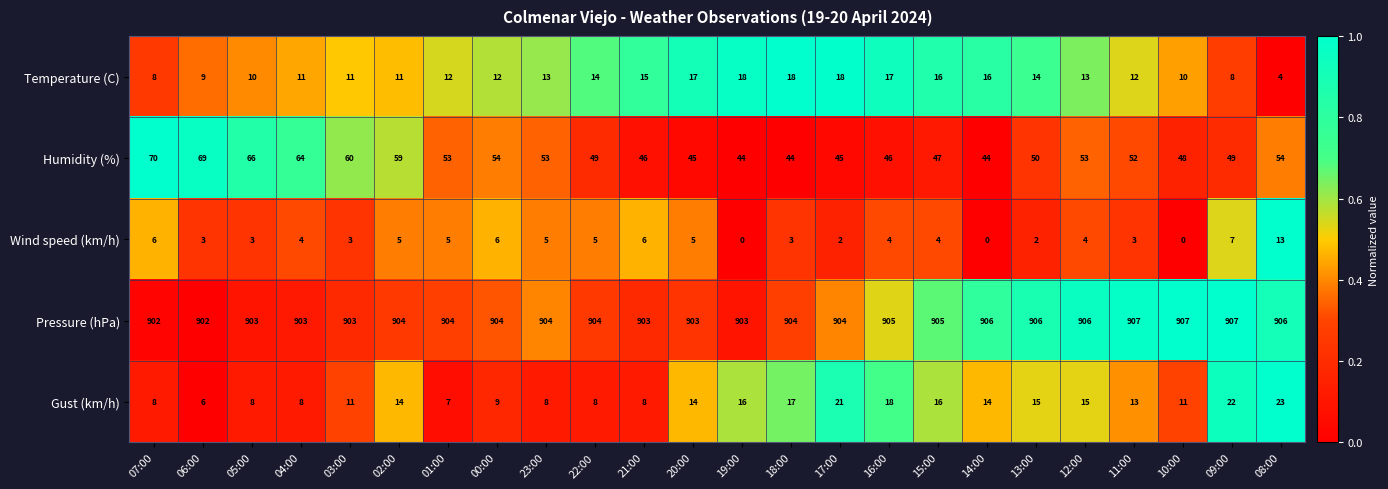

Which category has the highest value in the Wind speed (km/h) series?

08:00